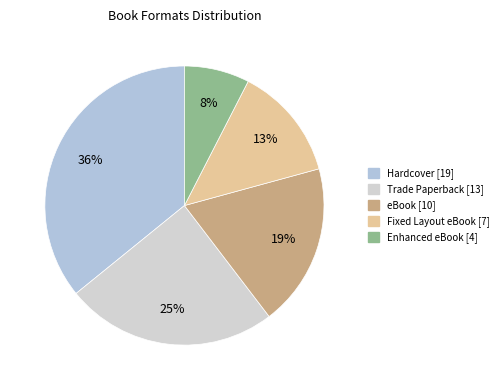

To the nearest percent, what is the difference between the Enhanced eBook and Trade Paperback slice percentages?

17%